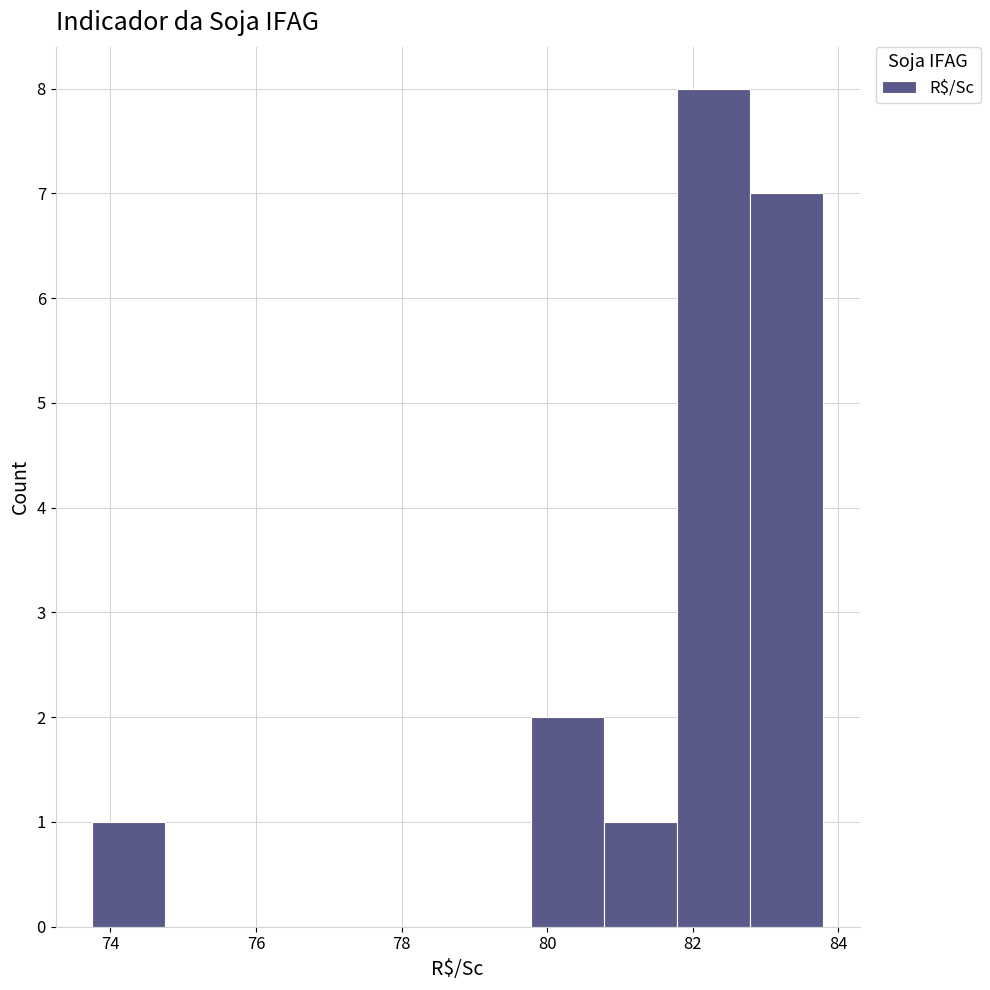

What is the height of the bar covering 80.8 to 81.8 on the x-axis? Neither the bar edges nor the heights are printed on the chart, so give them approximately, as read against the axes.

1